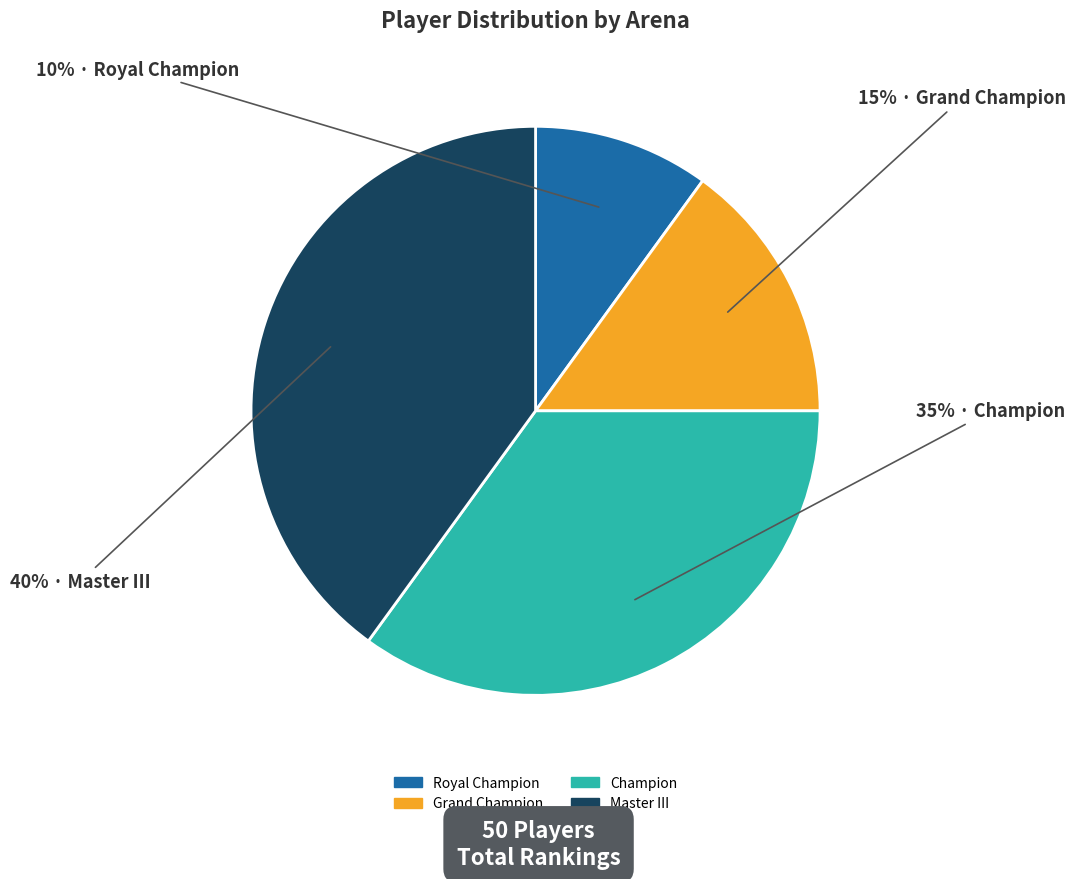

To the nearest percent, what is the average slice percentage?

25%